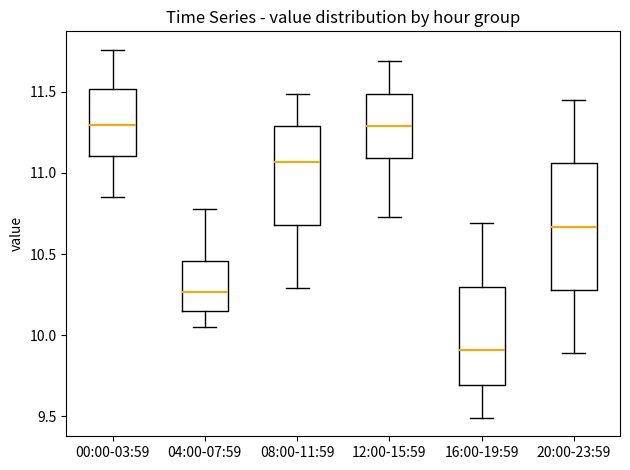

Reading left to right, transcribe this box plot: for each box, give where its median line is, the range the box spans, and where its two whiskers end, as read against the y-axis. The values are not printed on the chart, so give them approximately, as read against the axis.

00:00-03:59: median 11.30, box 11.10 to 11.50, whiskers 10.85 to 11.75
04:00-07:59: median 10.25, box 10.15 to 10.45, whiskers 10.05 to 10.80
08:00-11:59: median 11.05, box 10.70 to 11.30, whiskers 10.30 to 11.50
12:00-15:59: median 11.30, box 11.10 to 11.50, whiskers 10.75 to 11.70
16:00-19:59: median 9.90, box 9.70 to 10.30, whiskers 9.50 to 10.70
20:00-23:59: median 10.65, box 10.30 to 11.05, whiskers 9.90 to 11.45